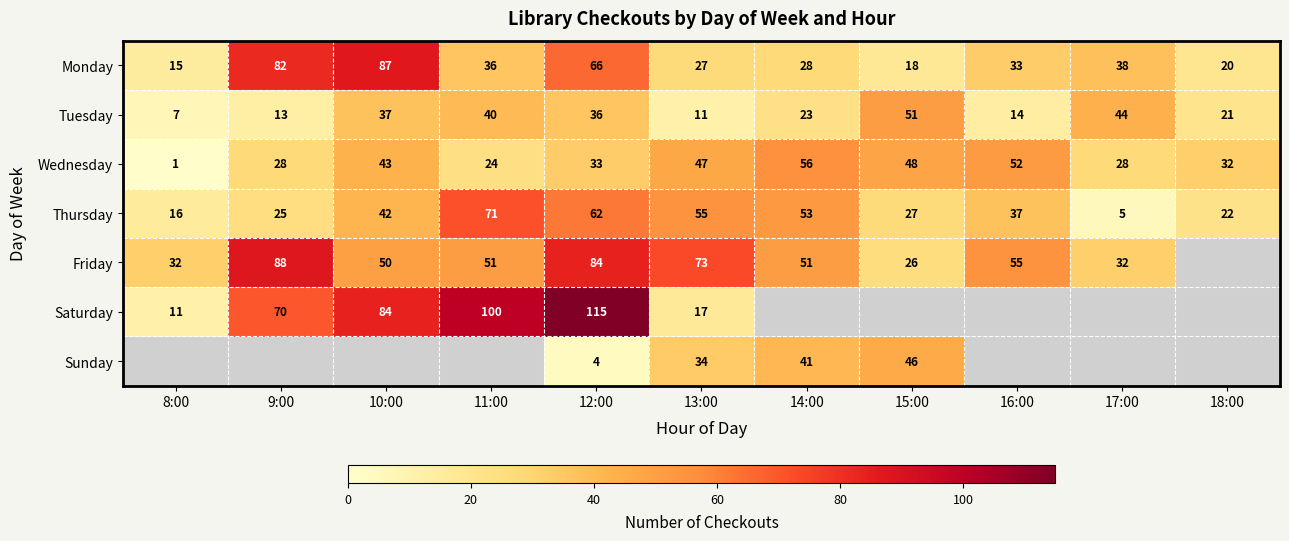

At which label is Thursday closest to 38?

16:00